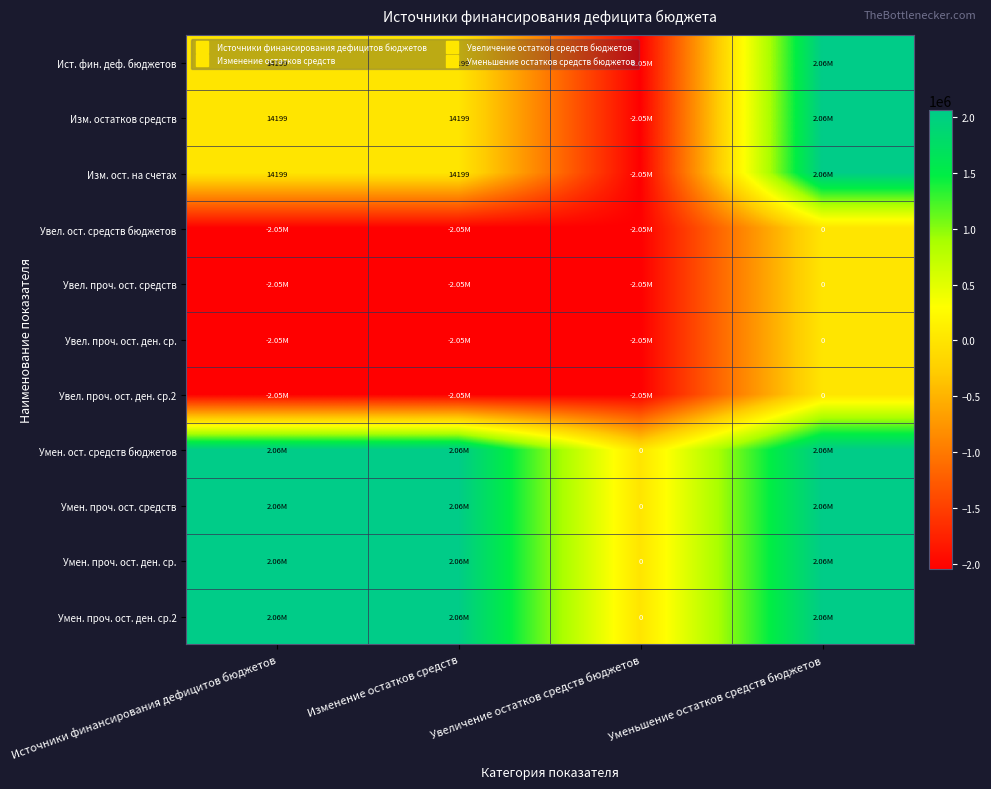

What is the sum of all Увел. ост. средств бюджетов values?

-6152246.8